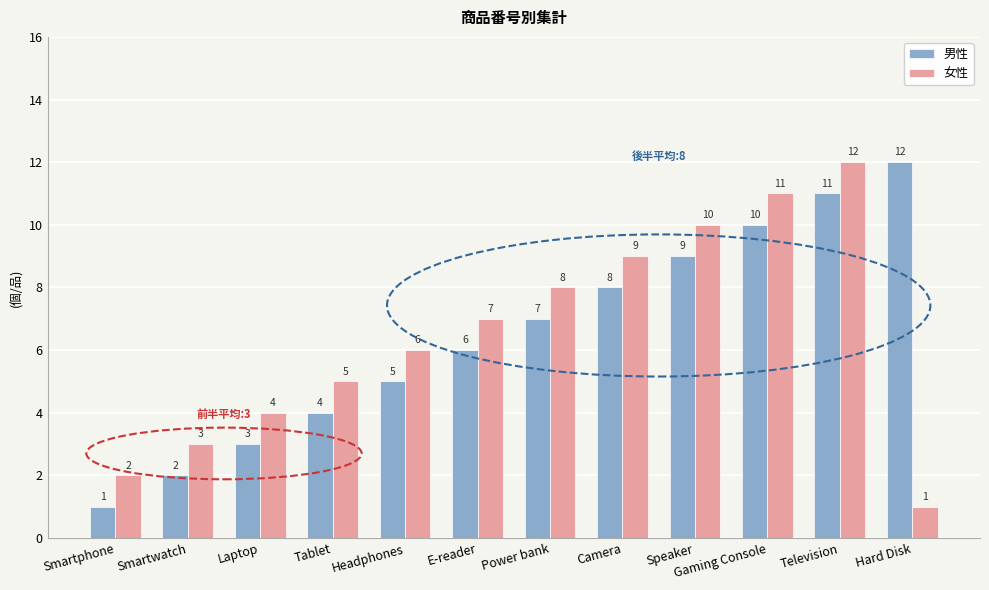

How many bars are there in total?

24